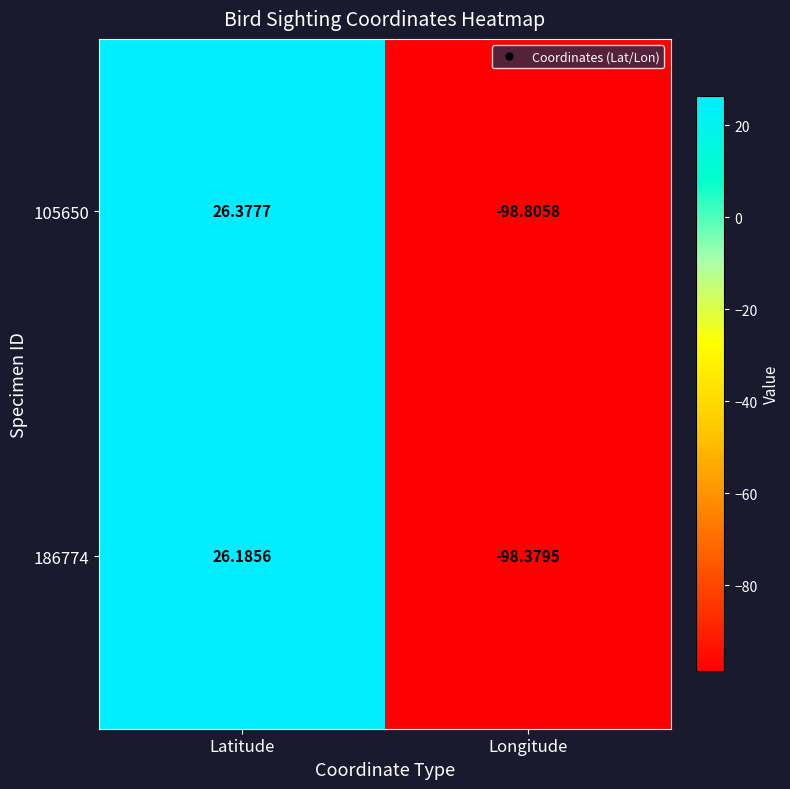

Which series changed the most between Latitude and Longitude?

105650